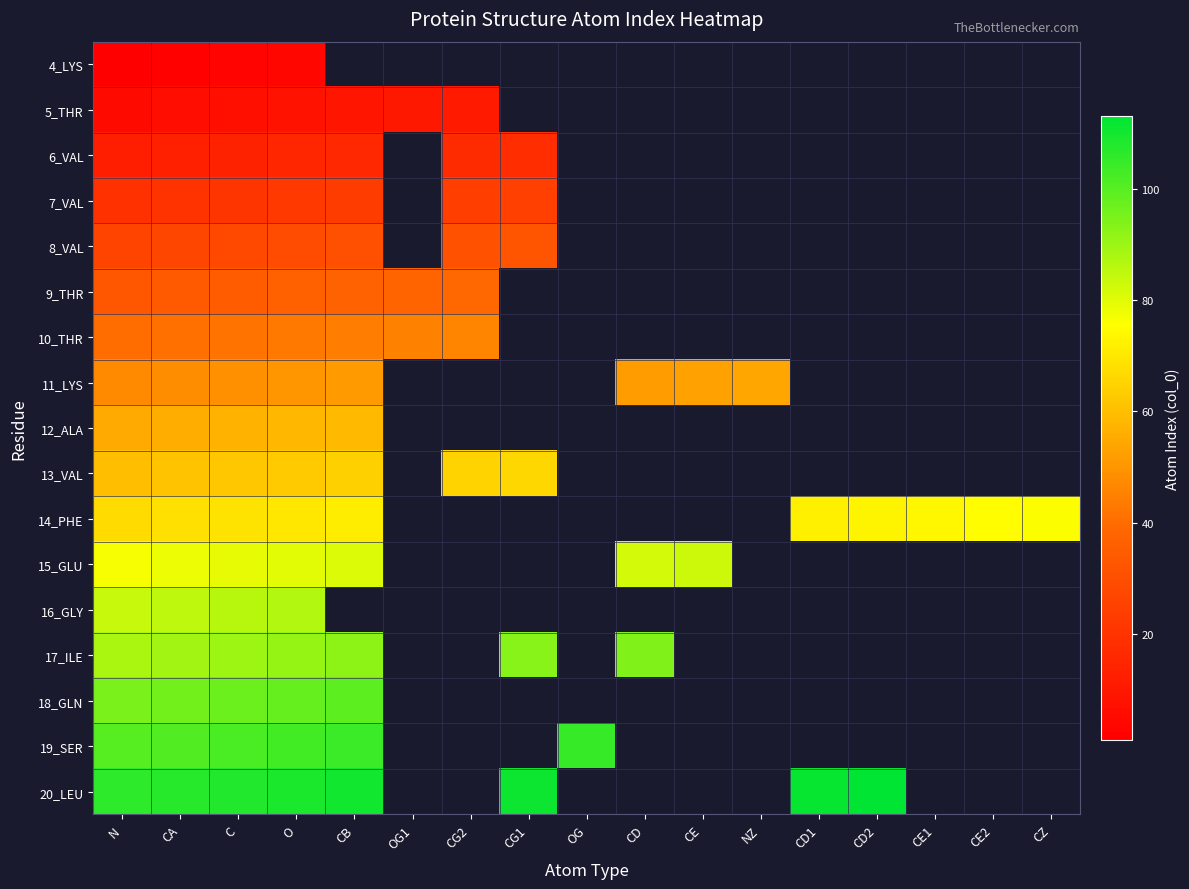

What is the greatest value displayed?

113.0